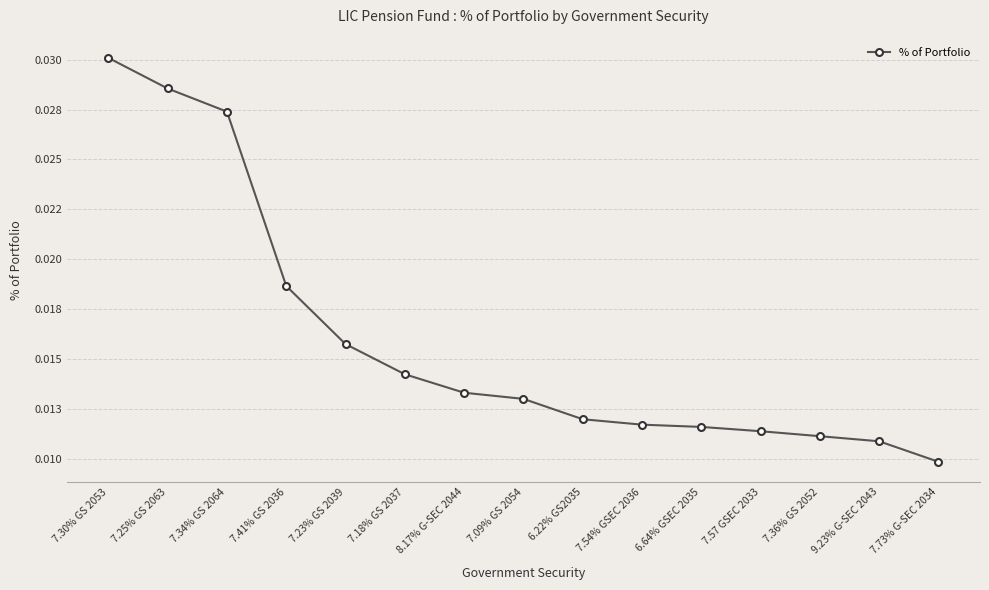

Reading left to right, list all the values displayed in this chart.

7.30% GS 2053=0.0	7.25% GS 2063=0.0	7.34% GS 2064=0.0	7.41% GS 2036=0.0	7.23% GS 2039=0.0	7.18% GS 2037=0.0	8.17% G-SEC 2044=0.0	7.09% GS 2054=0.0	6.22% GS2035=0.0	7.54% GSEC 2036=0.0	6.64% GSEC 2035=0.0	7.57 GSEC 2033=0.0	7.36% GS 2052=0.0	9.23% G-SEC 2043=0.0	7.73% G-SEC 2034=0.0